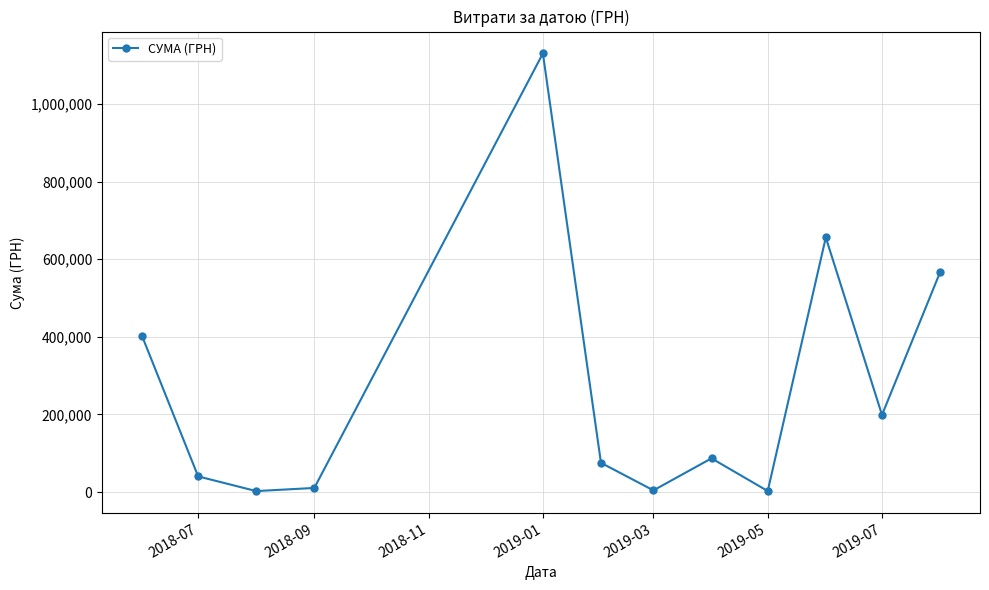

What is the difference between the second highest and minimum values?

653575.3